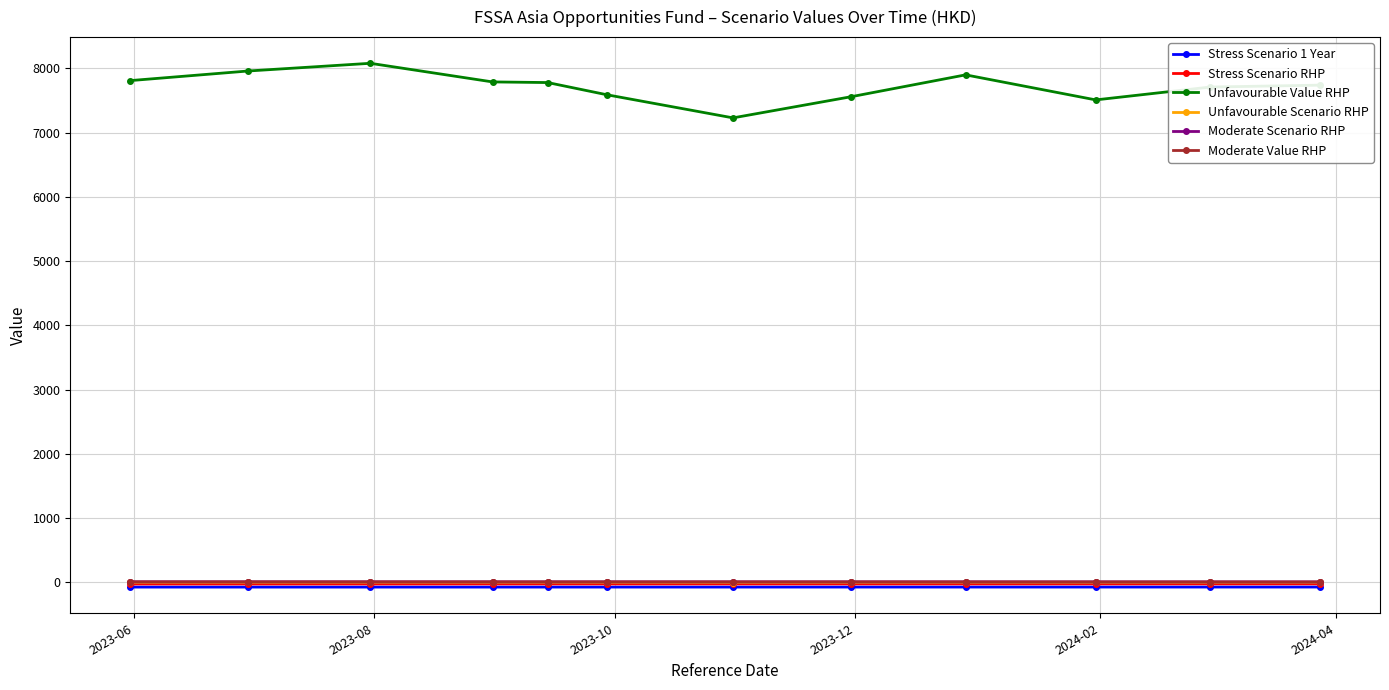

Reading left to right, extract all data points from this chart.

Stress Scenario 1 Year: -77.0	-77.0	-77.0	-76.9	-76.9	-76.8	-76.8	-76.7	-76.6	-76.5	-76.4	-76.3
Stress Scenario RHP: -28.4	-28.3	-28.0	-27.5	-27.3	-27.3	-27.3	-27.3	-27.2	-27.0	-26.8	-26.7
Unfavourable Value RHP: 7810.0	7960.0	8080.0	7790.0	7780.0	7590.0	7230.0	7560.0	7900.0	7510.0	7710.0	7740.0
Unfavourable Scenario RHP: -4.8	-4.5	-4.2	-4.9	-4.9	-5.4	-6.3	-5.5	-4.6	-5.6	-5.1	-5.0
Moderate Scenario RHP: 4.7	4.6	4.4	4.3	4.1	4.1	4.1	4.1	3.9	3.6	3.6	3.1
Moderate Value RHP: 4.7	4.6	4.4	4.3	4.1	4.1	4.1	4.1	3.9	3.6	3.6	3.1